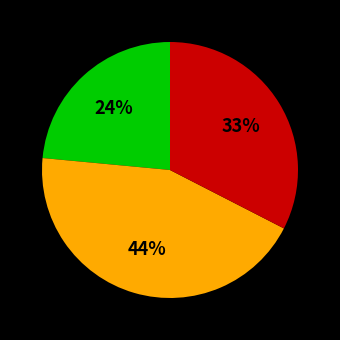

Is there a majority slice in this chart?

No